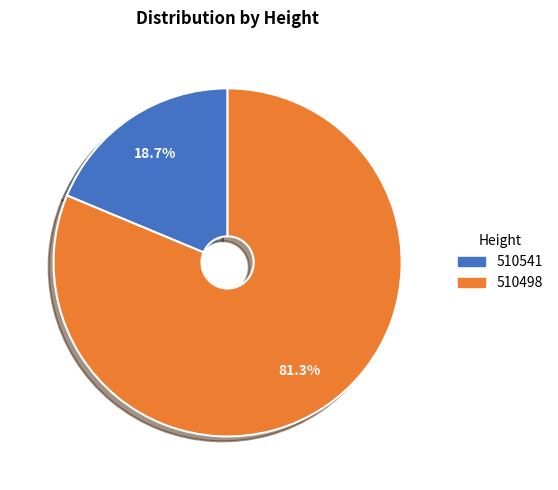

True or false: 510498 accounts for 81% of the total.

True